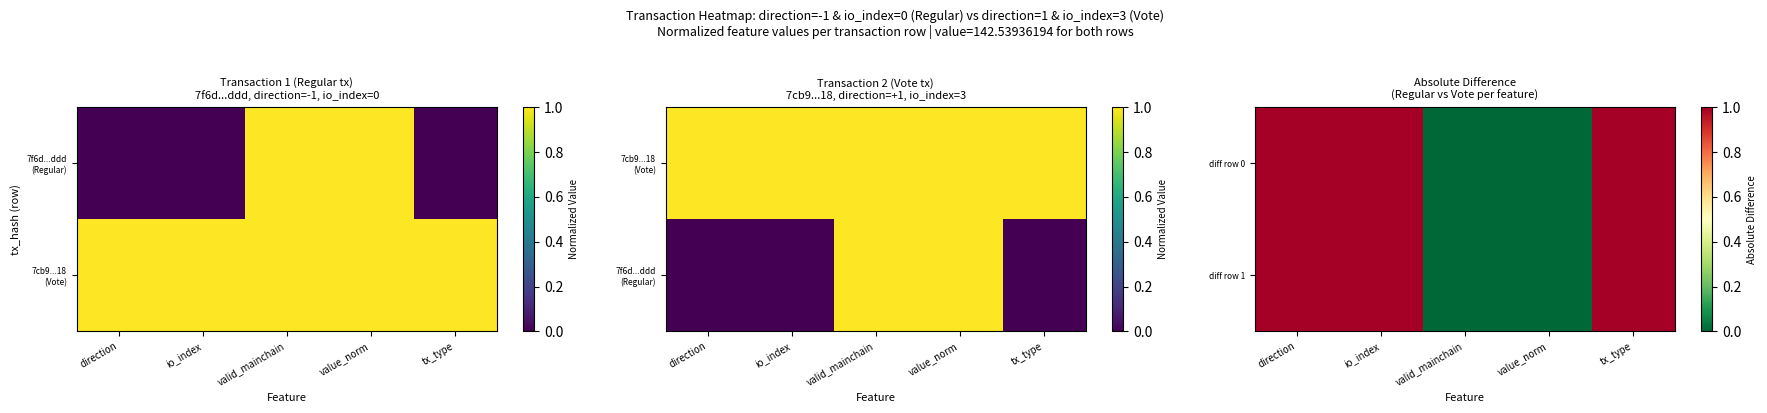

Which series changed the most between direction and io_index?

diff row 0